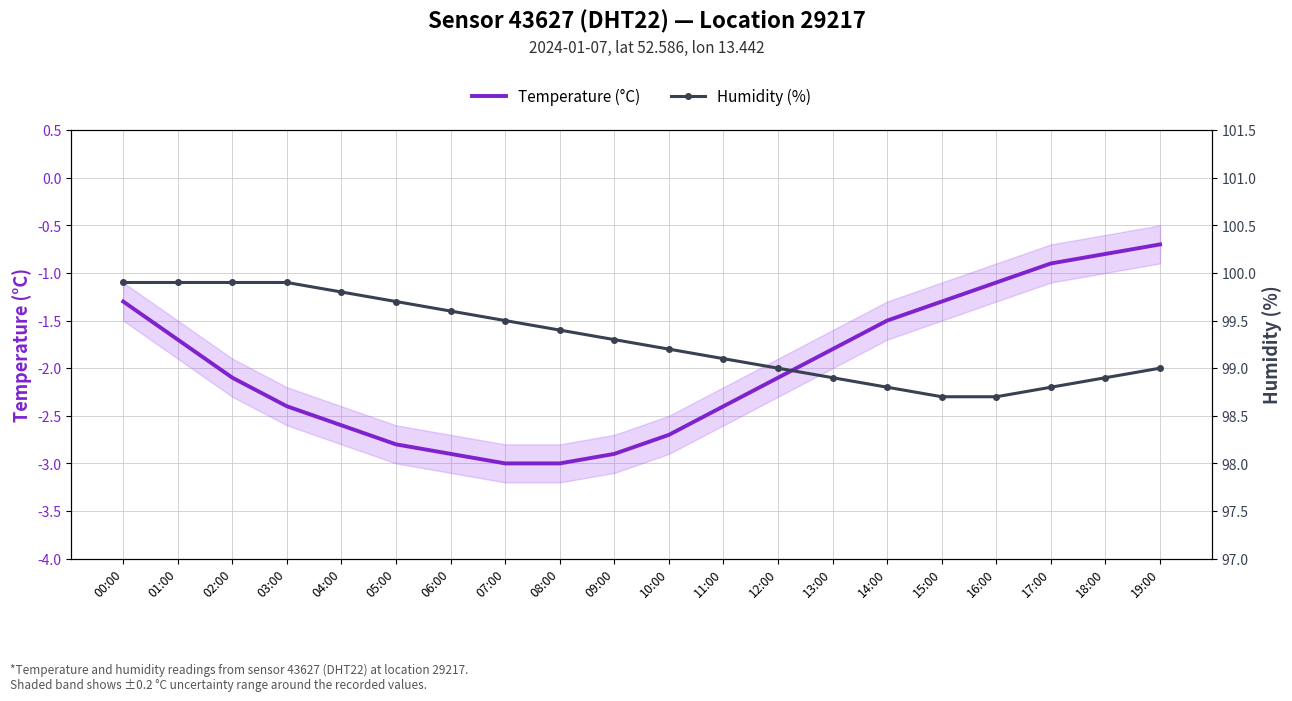

Reading right to left, what are all the values shown in this chart?

Temperature (°C): 19:00=-0.7	18:00=-0.8	17:00=-0.9	16:00=-1.1	15:00=-1.3	14:00=-1.5	13:00=-1.8	12:00=-2.1	11:00=-2.4	10:00=-2.7	09:00=-2.9	08:00=-3.0	07:00=-3.0	06:00=-2.9	05:00=-2.8	04:00=-2.6	03:00=-2.4	02:00=-2.1	01:00=-1.7	00:00=-1.3
Humidity (%): 19:00=99.0	18:00=98.9	17:00=98.8	16:00=98.7	15:00=98.7	14:00=98.8	13:00=98.9	12:00=99.0	11:00=99.1	10:00=99.2	09:00=99.3	08:00=99.4	07:00=99.5	06:00=99.6	05:00=99.7	04:00=99.8	03:00=99.9	02:00=99.9	01:00=99.9	00:00=99.9